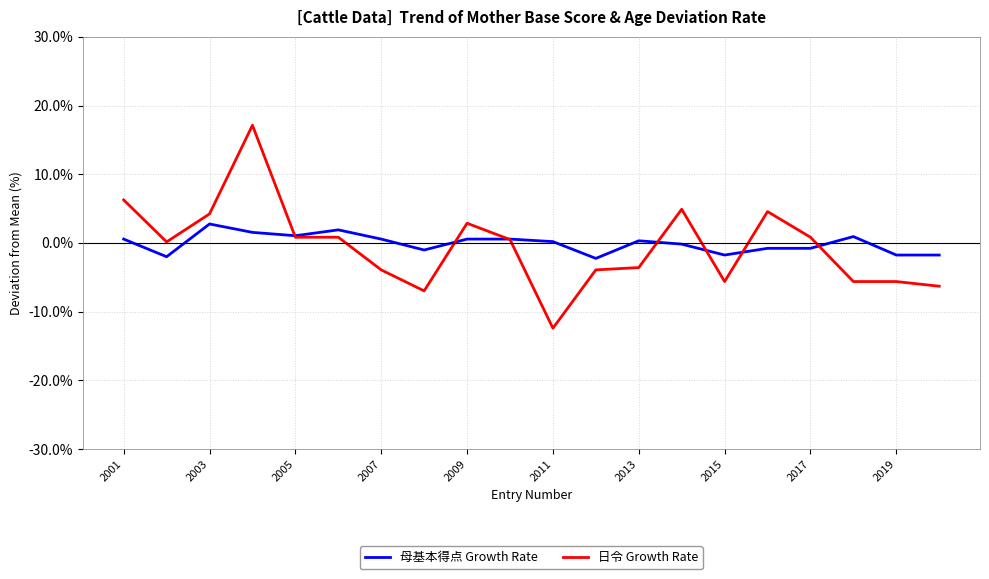

Which series has the widest spread of values?

日令 Growth Rate